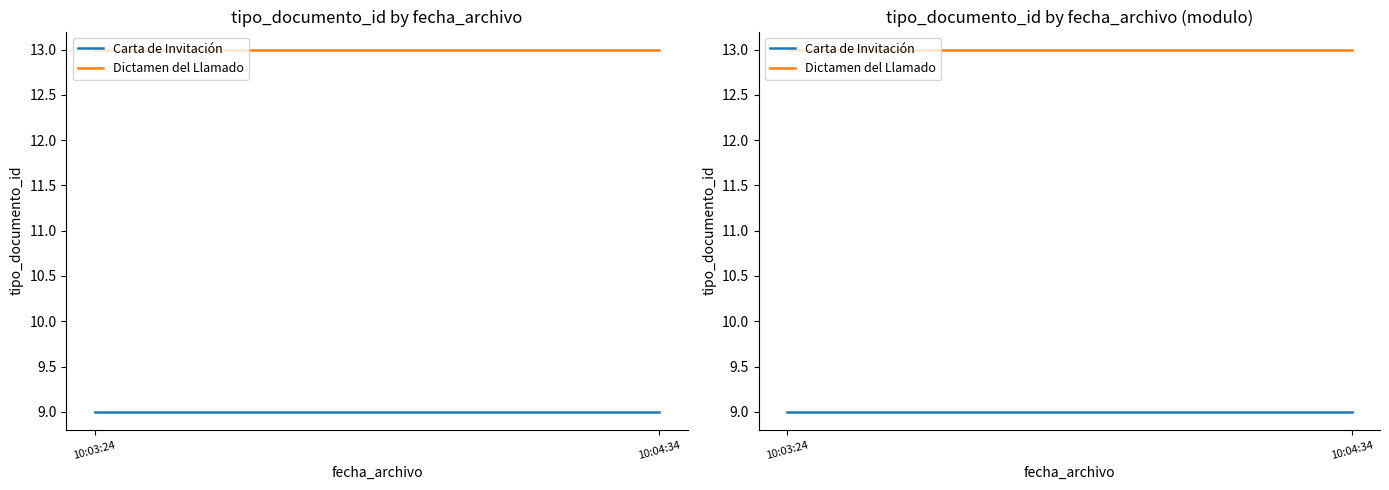

At which category is the sum across all series the highest?

10:03:24